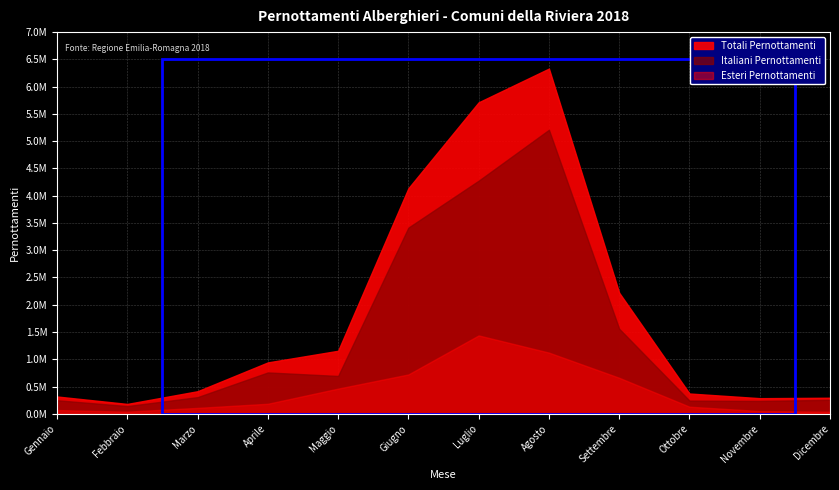

True or false: Esteri Pernottamenti and Italiani Pernottamenti cross at least once.

False